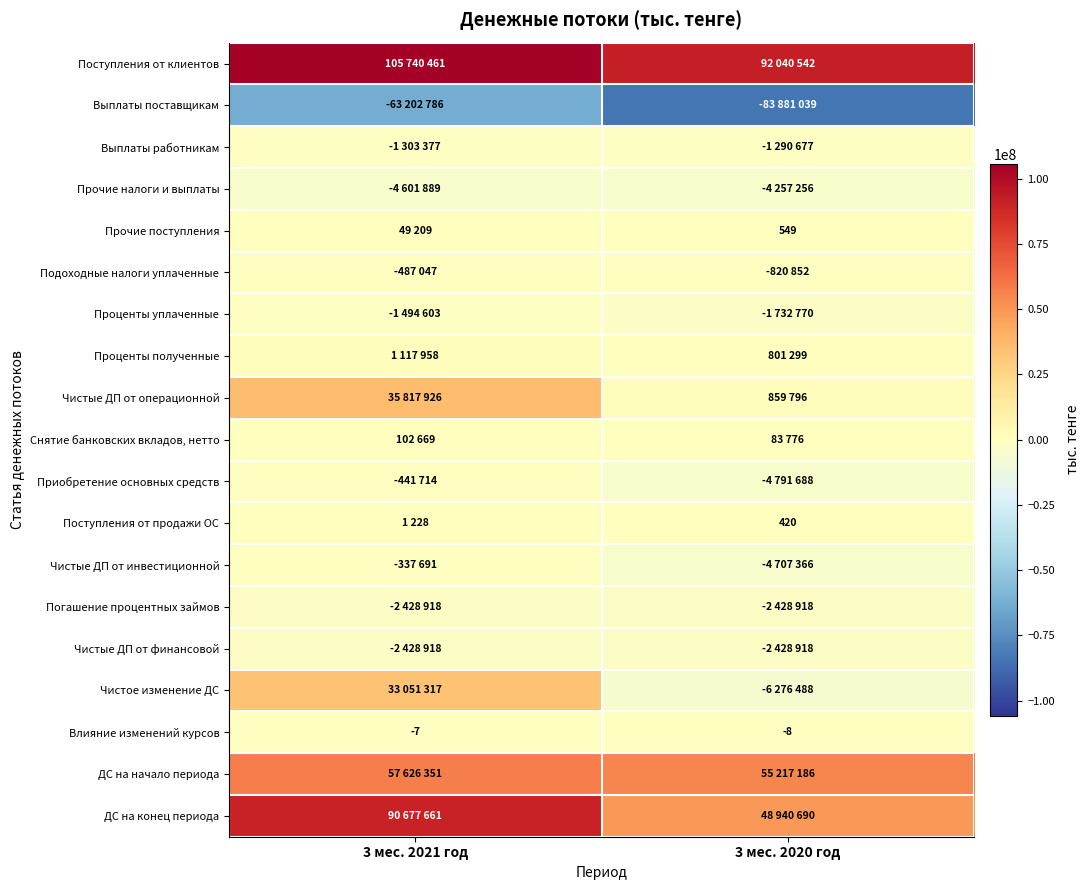

What is the difference between the maximum and minimum values in the Приобретение основных средств series?

4349974